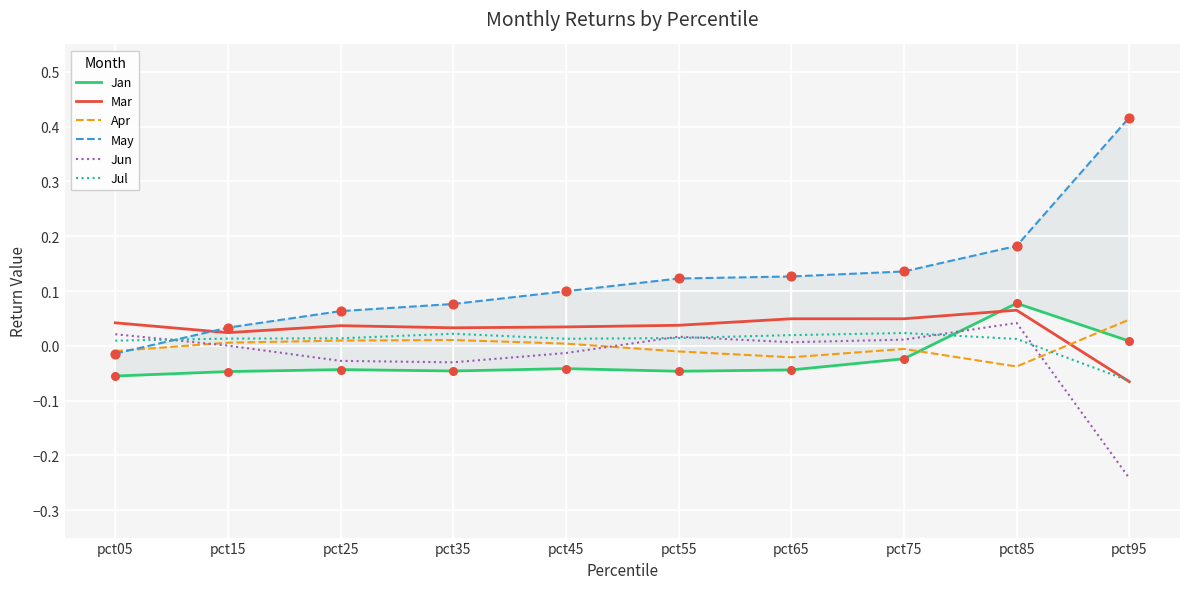

What is the total value across all series at pct35?

0.1